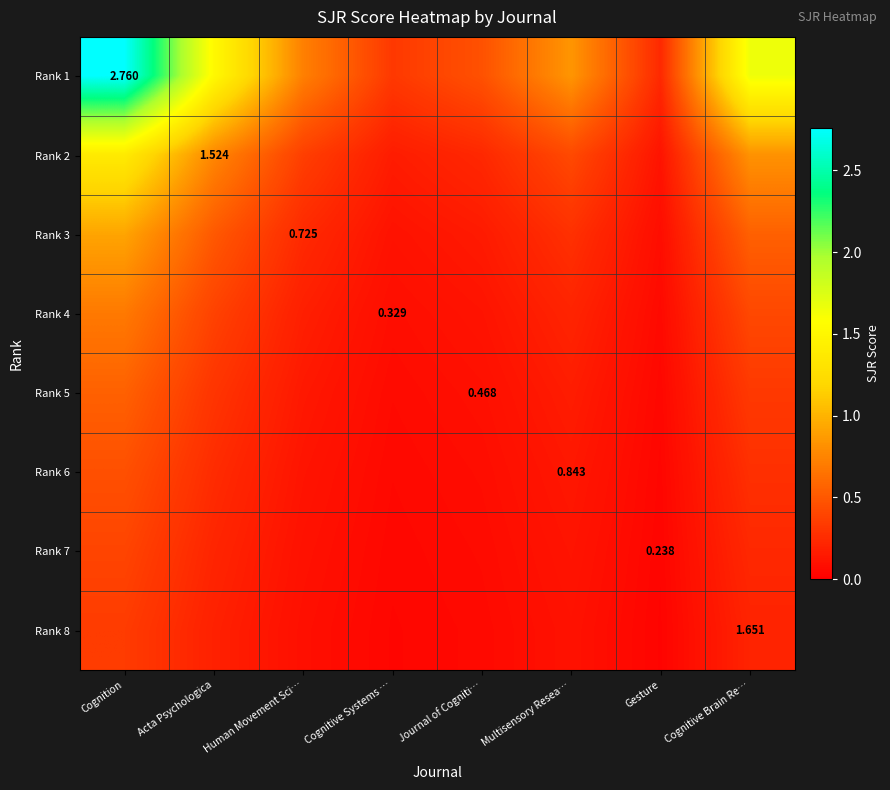

The Rank 1 series shows 1.4 at Multisensory Resea…. True or false?

False